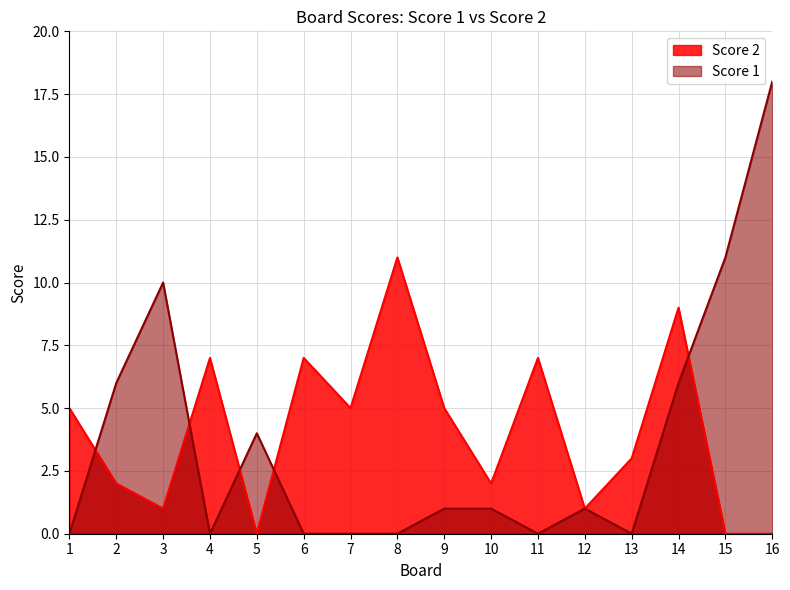

Reading left to right, transcribe all the data shown in this chart.

Score 1: 1=0	2=6	3=10	4=0	5=4	6=0	7=0	8=0	9=1	10=1	11=0	12=1	13=0	14=6	15=11	16=18
Score 2: 1=5	2=2	3=1	4=7	5=0	6=7	7=5	8=11	9=5	10=2	11=7	12=1	13=3	14=9	15=0	16=0